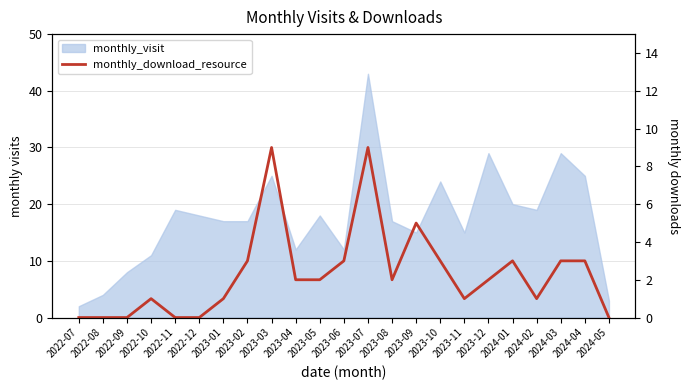

Reading left to right, extract all data points from this chart.

2022-07=0	2022-08=0	2022-09=0	2022-10=1	2022-11=0	2022-12=0	2023-01=1	2023-02=3	2023-03=9	2023-04=2	2023-05=2	2023-06=3	2023-07=9	2023-08=2	2023-09=5	2023-10=3	2023-11=1	2023-12=2	2024-01=3	2024-02=1	2024-03=3	2024-04=3	2024-05=0